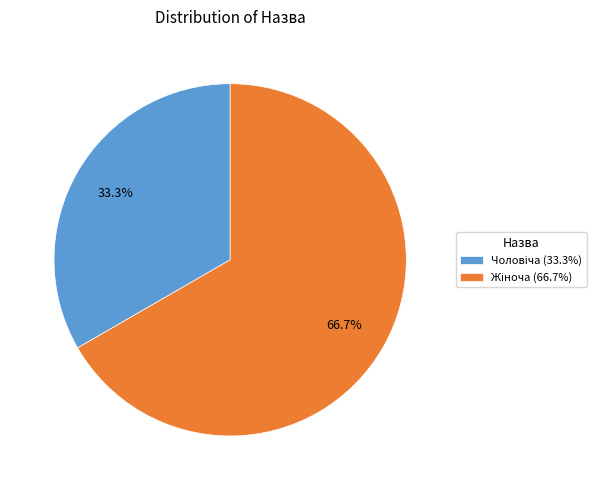

Is there a majority slice in this chart?

Yes